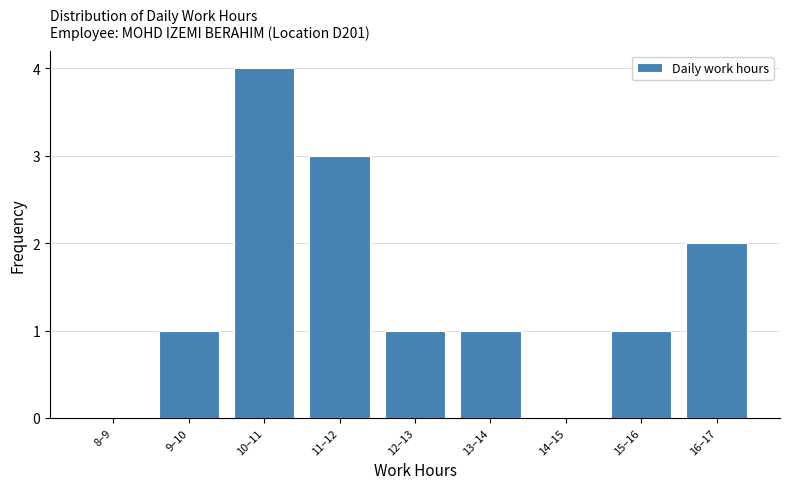

Reading left to right, extract all data points from this chart.

8–9=0	9–10=1	10–11=4	11–12=3	12–13=1	13–14=1	14–15=0	15–16=1	16–17=2